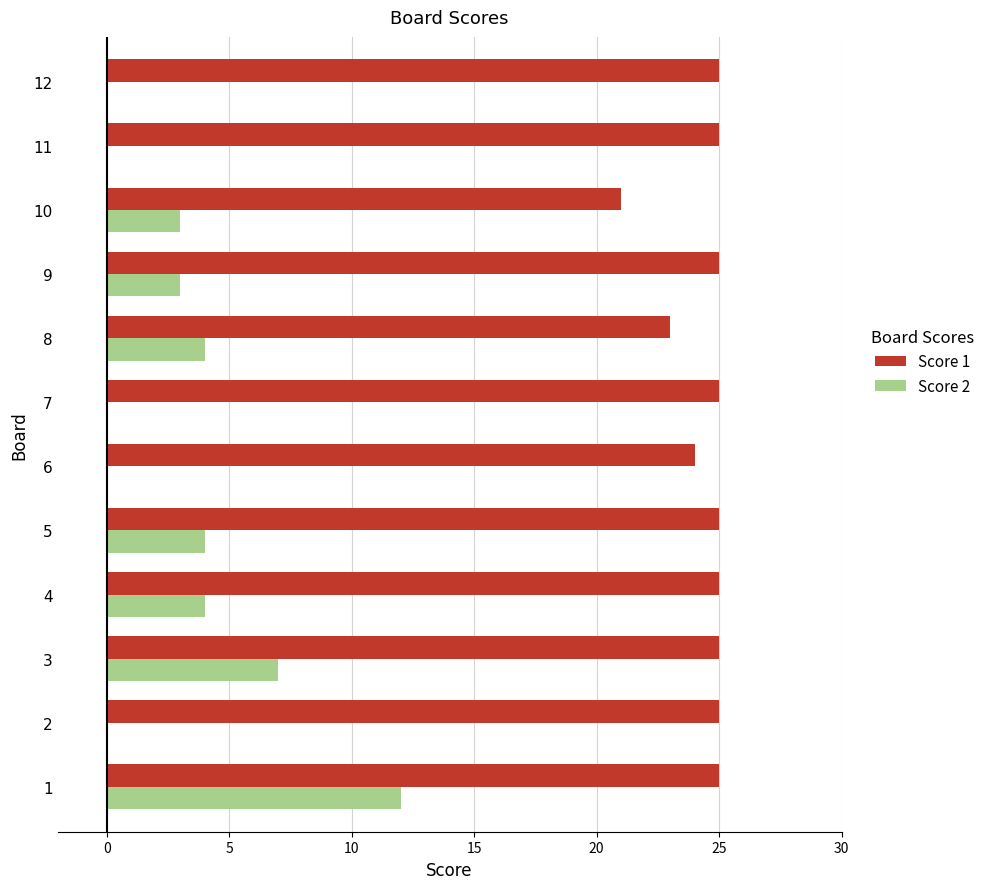

What is the sum of all Score 1 values?

293